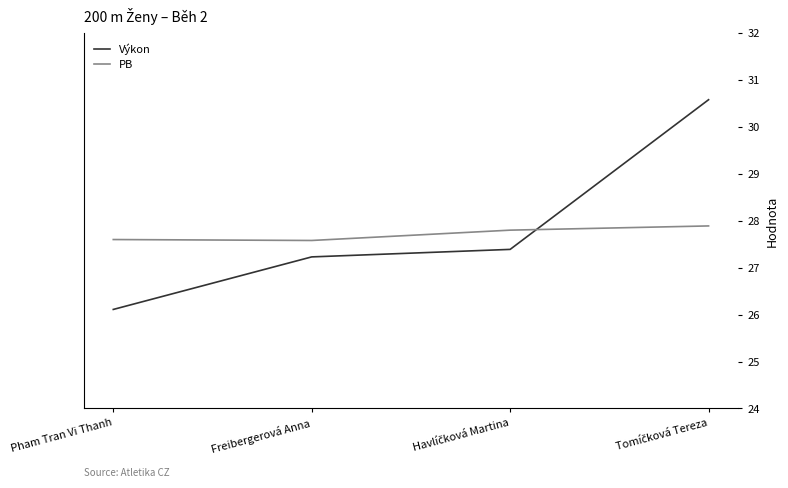

List the series in order of their overall mean, lowest first.

PB, Výkon